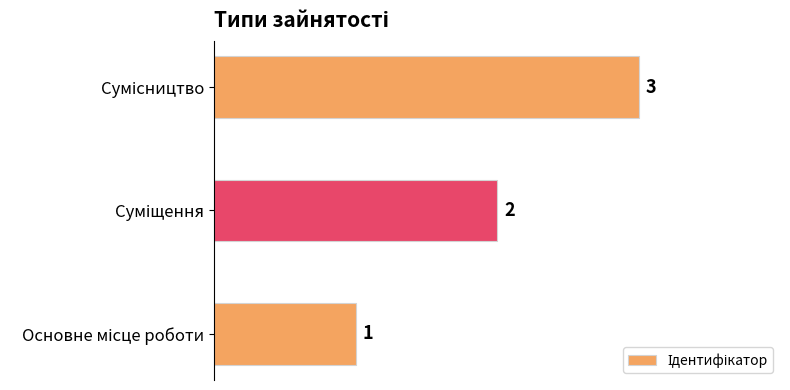

What is the sum of all values?

6